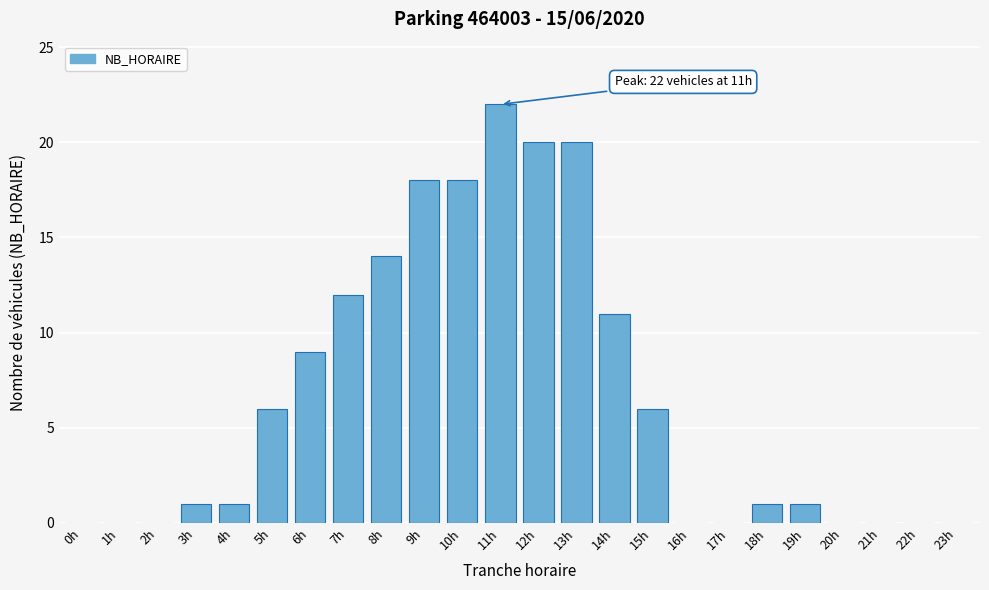

Reading left to right, list all the values displayed in this chart.

0h=0	1h=0	2h=0	3h=1	4h=1	5h=6	6h=9	7h=12	8h=14	9h=18	10h=18	11h=22	12h=20	13h=20	14h=11	15h=6	16h=0	17h=0	18h=1	19h=1	20h=0	21h=0	22h=0	23h=0